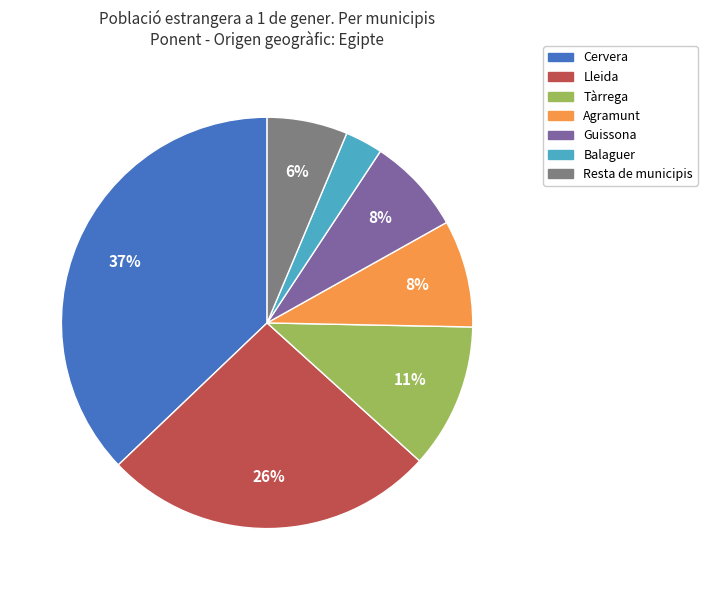

Does any single category account for the majority?

No